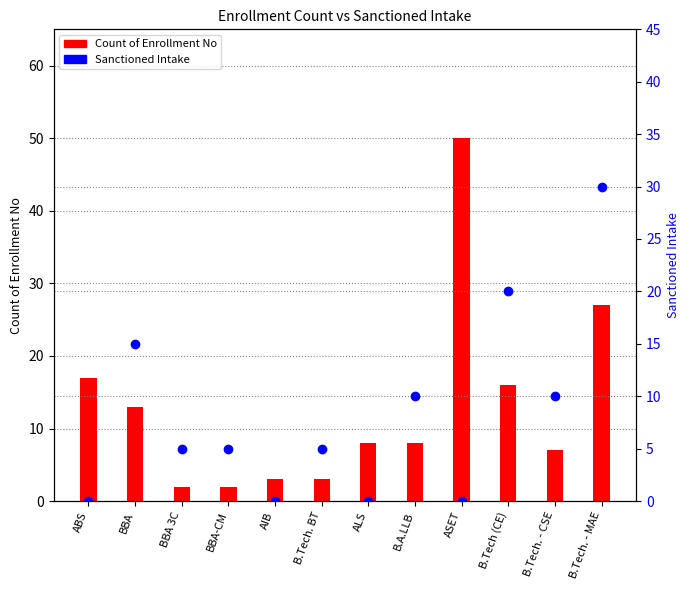

What is the average value of the Sanctioned Intake series?

8